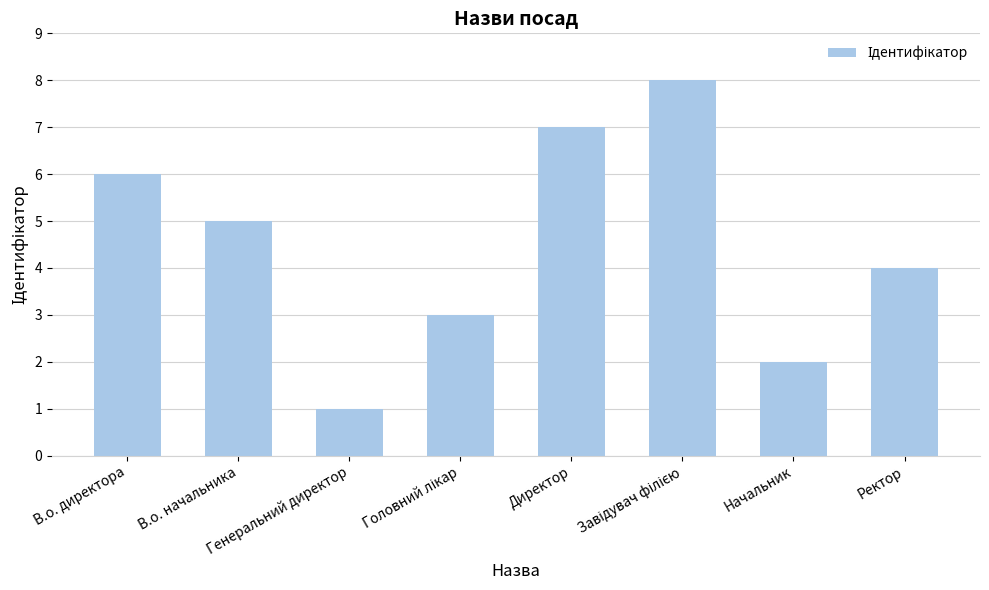

Where does the data first go above 5?

В.о. директора